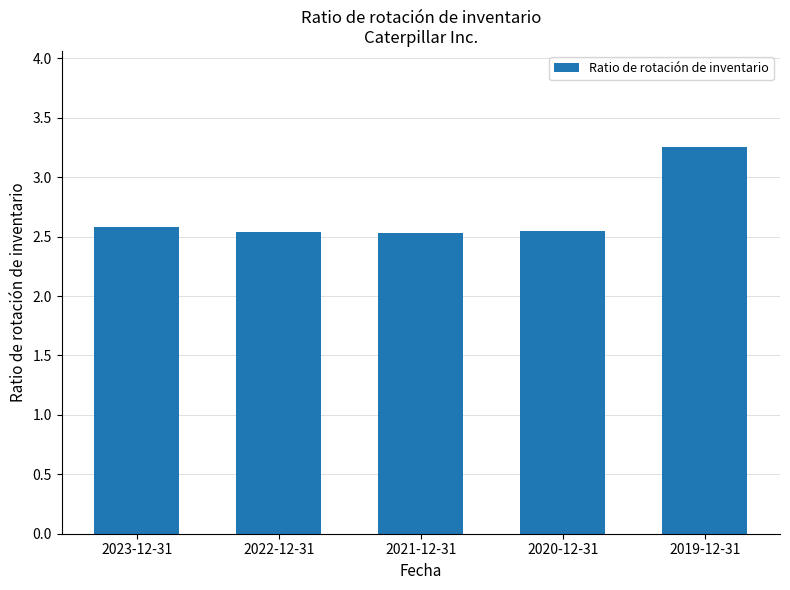

What is the average value?

2.7